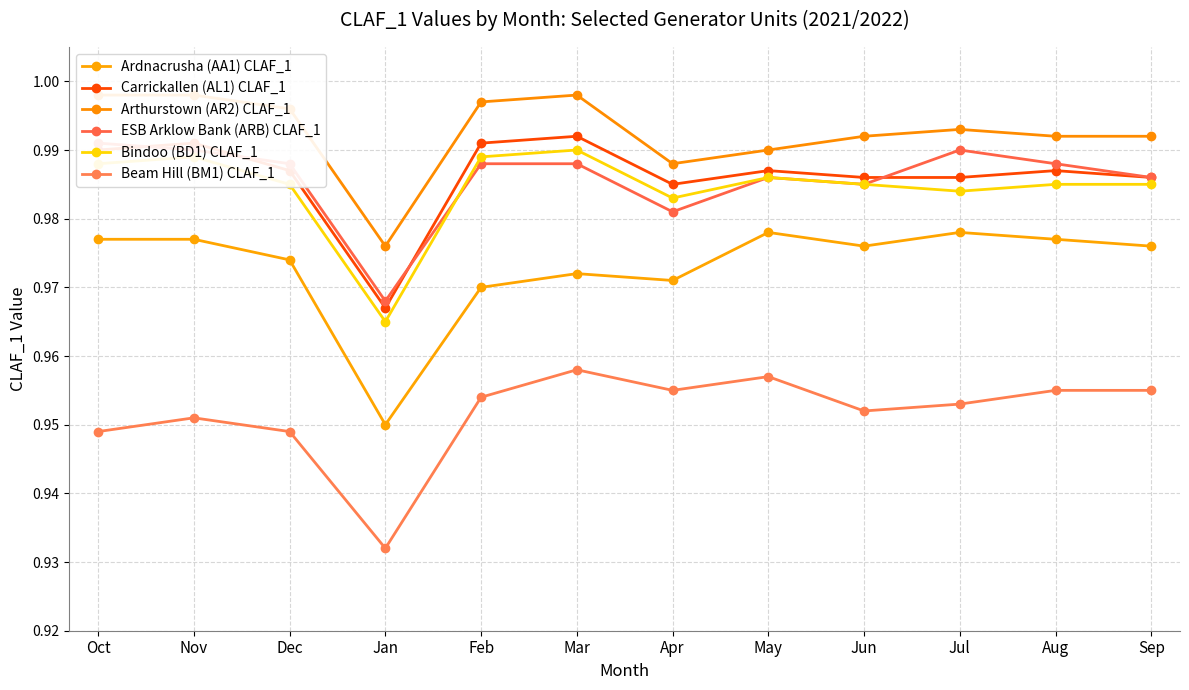

In Beam Hill (BM1) CLAF_1, how many points are lower than both neighbors (excluding endpoints)?

3